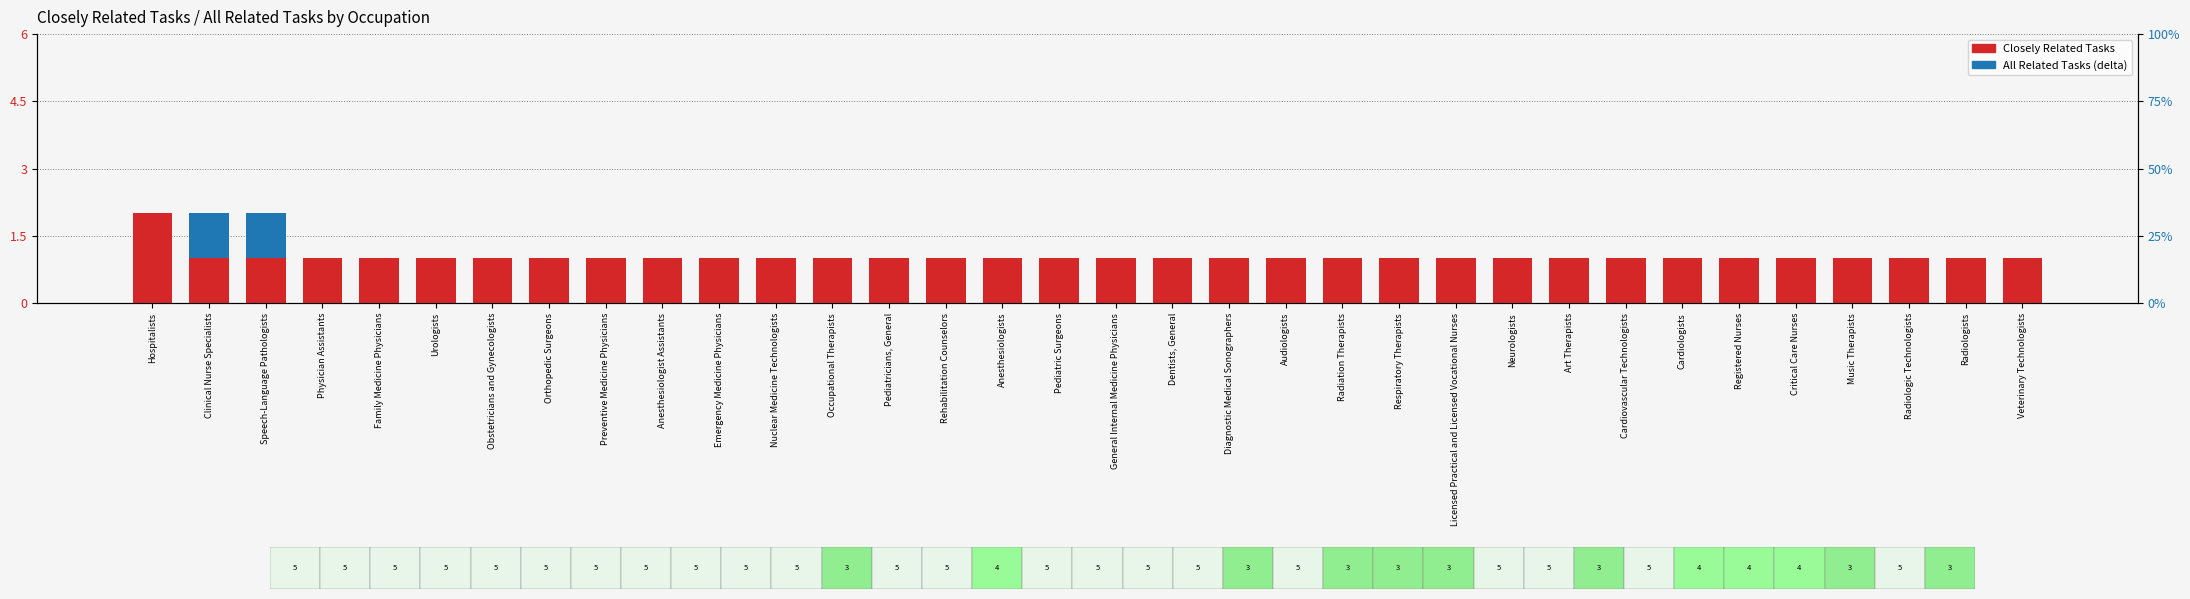

Does the chart contain any negative values?

No